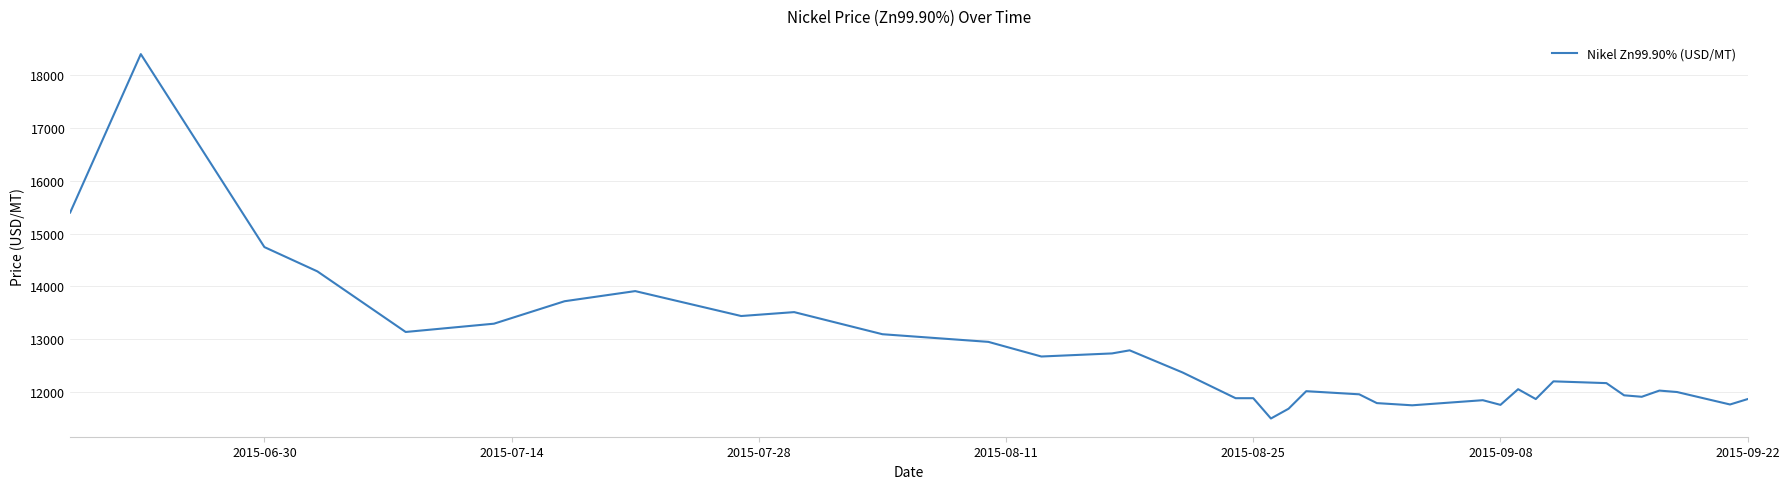

Is this an area chart (filled region under the line)?

No